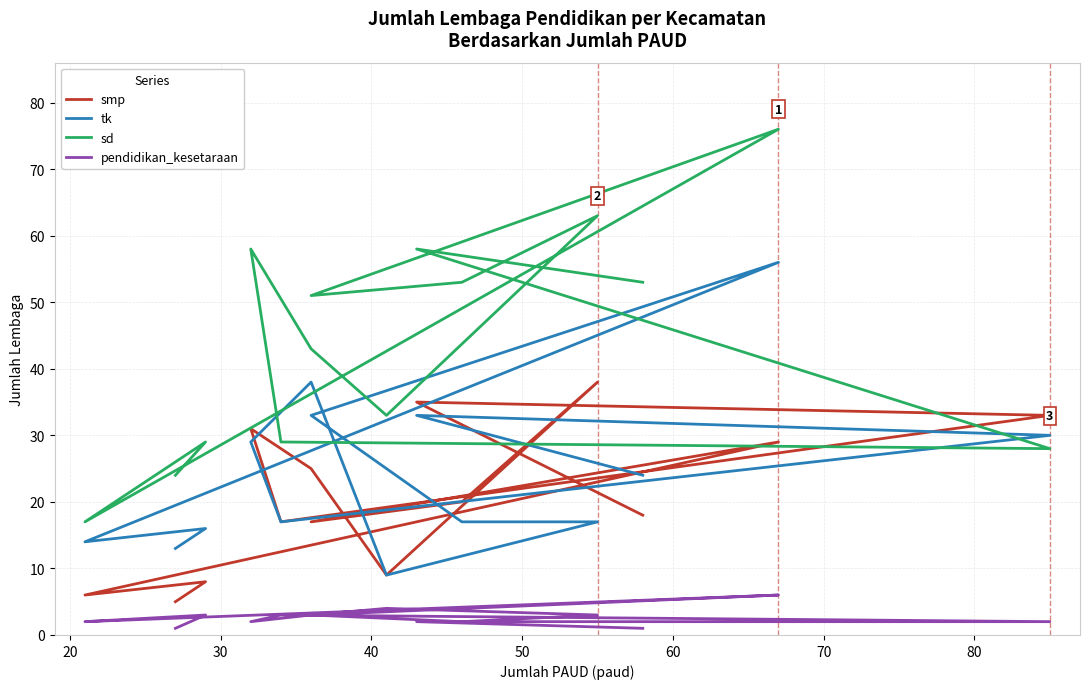

In smp, how many points are higher than both neighbors (excluding endpoints)?

5